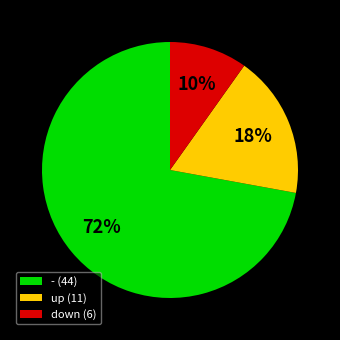

To the nearest percent, what is the difference between the largest and smallest slice percentages?

62%